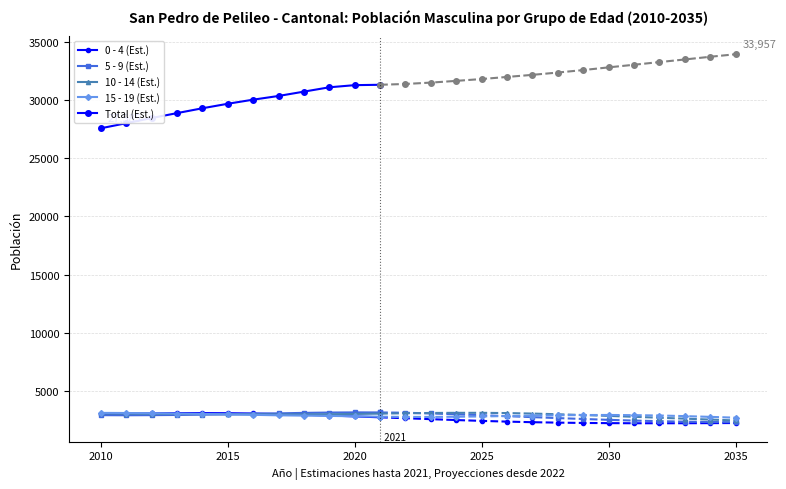

What is the value of the 10 - 14 point at the 22nd from the left?

2763